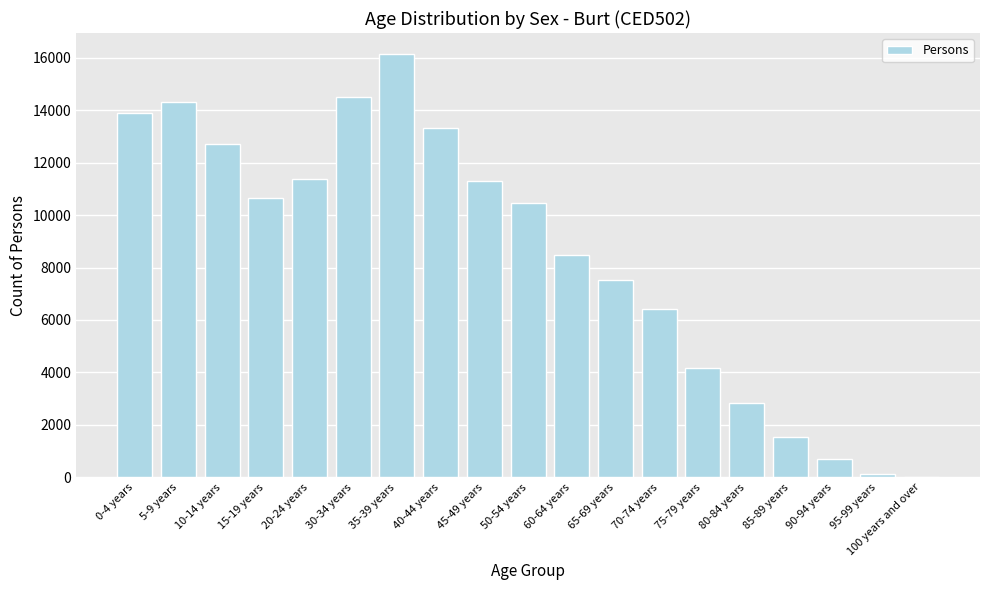

True or false: the data shows 20245 at 45-49 years.

False